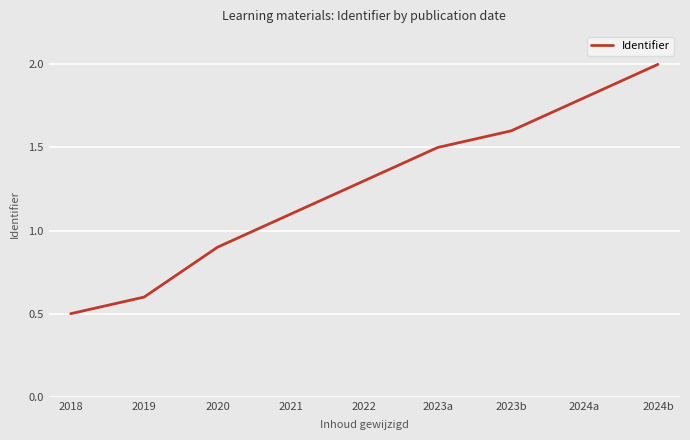

True or false: the data shows 1.8 at 2024a.

True